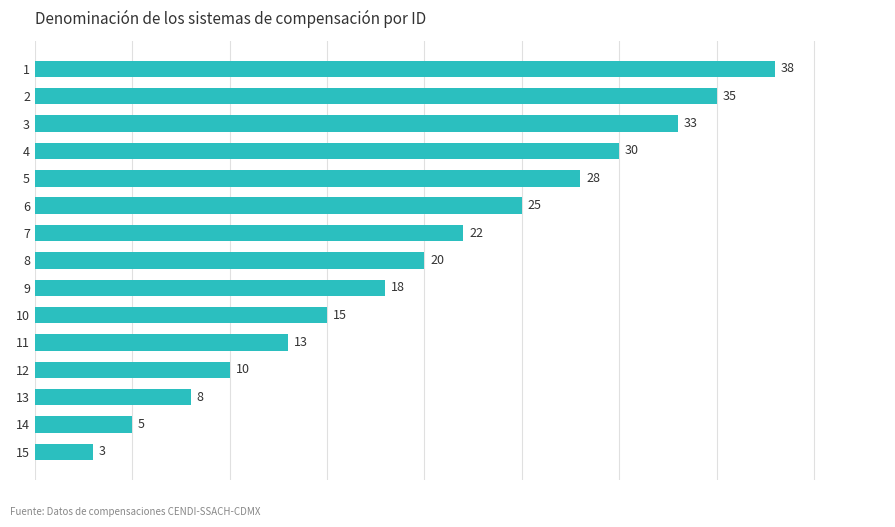

List the labels in order of value, largest first.

1, 2, 3, 4, 5, 6, 7, 8, 9, 10, 11, 12, 13, 14, 15